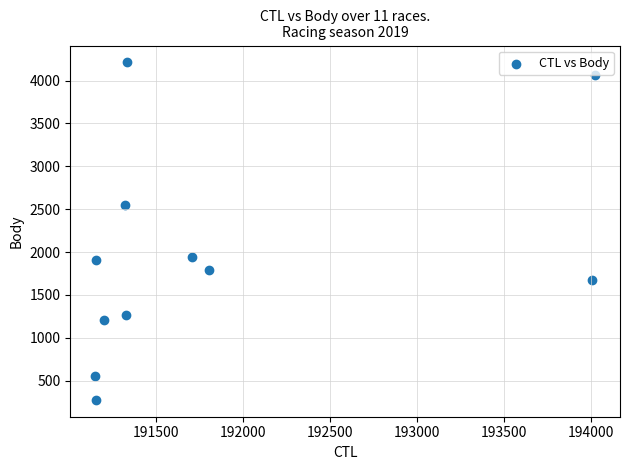

What is the range of Y values (max minus min)?

3934